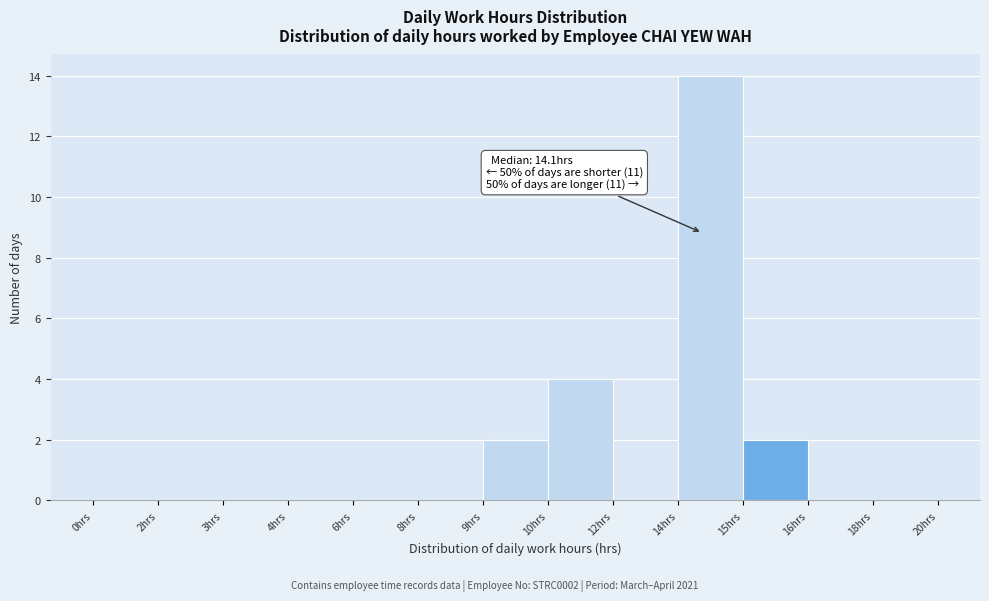

Reading left to right, transcribe all the data shown in this chart.

0hrs=0	2hrs=0	3hrs=0	4hrs=0	6hrs=0	8hrs=0	9hrs=2	10hrs=4	12hrs=0	14hrs=14	15hrs=2	16hrs=0	18hrs=0